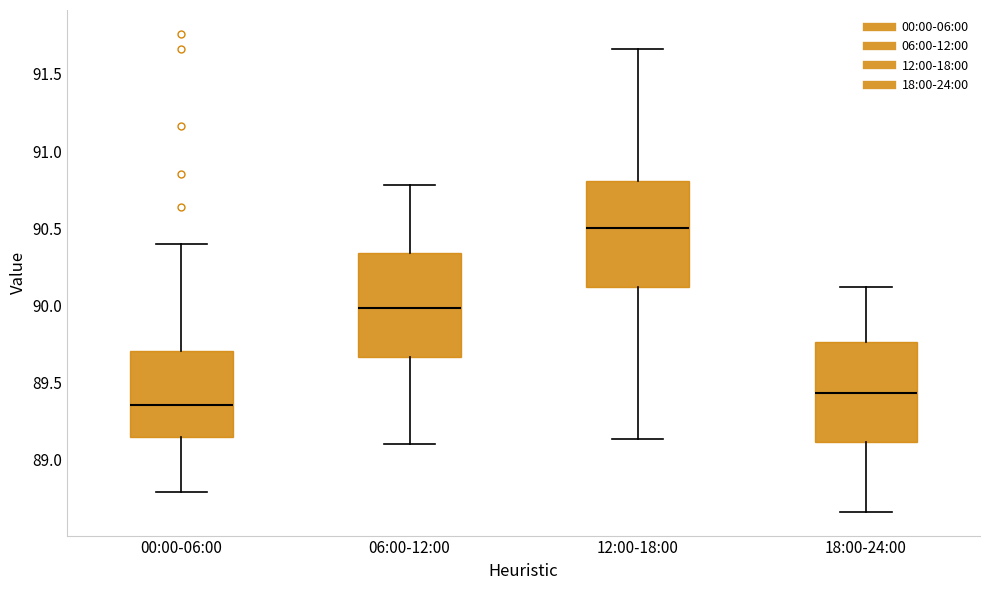

Reading left to right, transcribe this box plot: for each box, give where its median line is, the range the box spans, and where its two whiskers end, as read against the y-axis. The values are not printed on the chart, so give them approximately, as read against the axis.

00:00-06:00: median 89.35, box 89.15 to 89.70, whiskers 88.80 to 90.40
06:00-12:00: median 90.00, box 89.65 to 90.35, whiskers 89.10 to 90.80
12:00-18:00: median 90.50, box 90.10 to 90.80, whiskers 89.15 to 91.65
18:00-24:00: median 89.45, box 89.10 to 89.75, whiskers 88.65 to 90.10